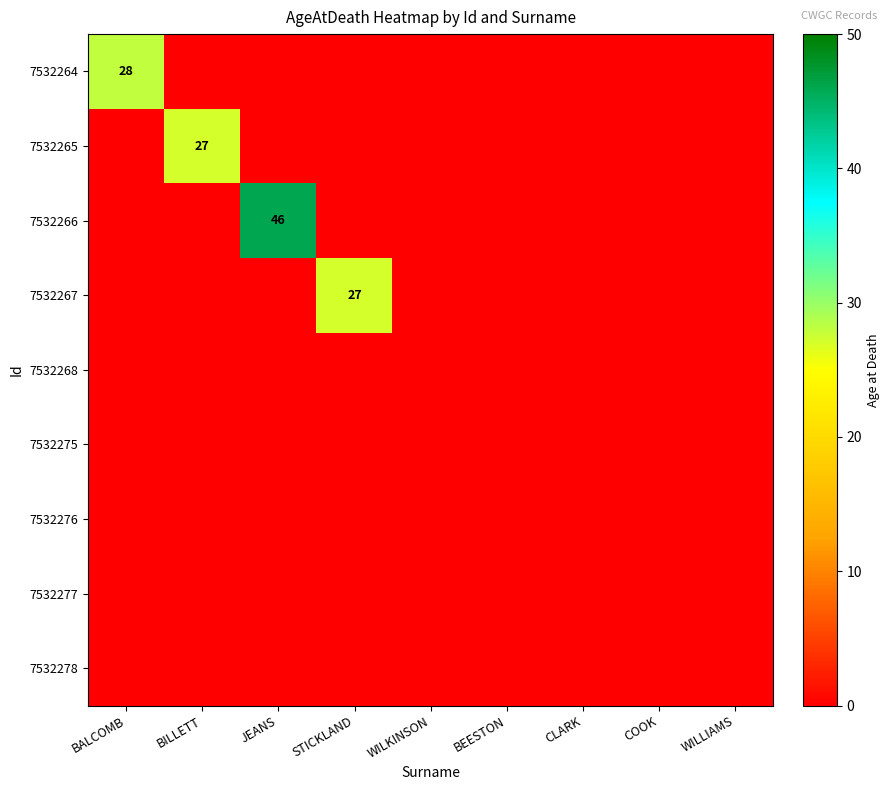

Which has a higher value, WILKINSON or BILLETT?

WILKINSON